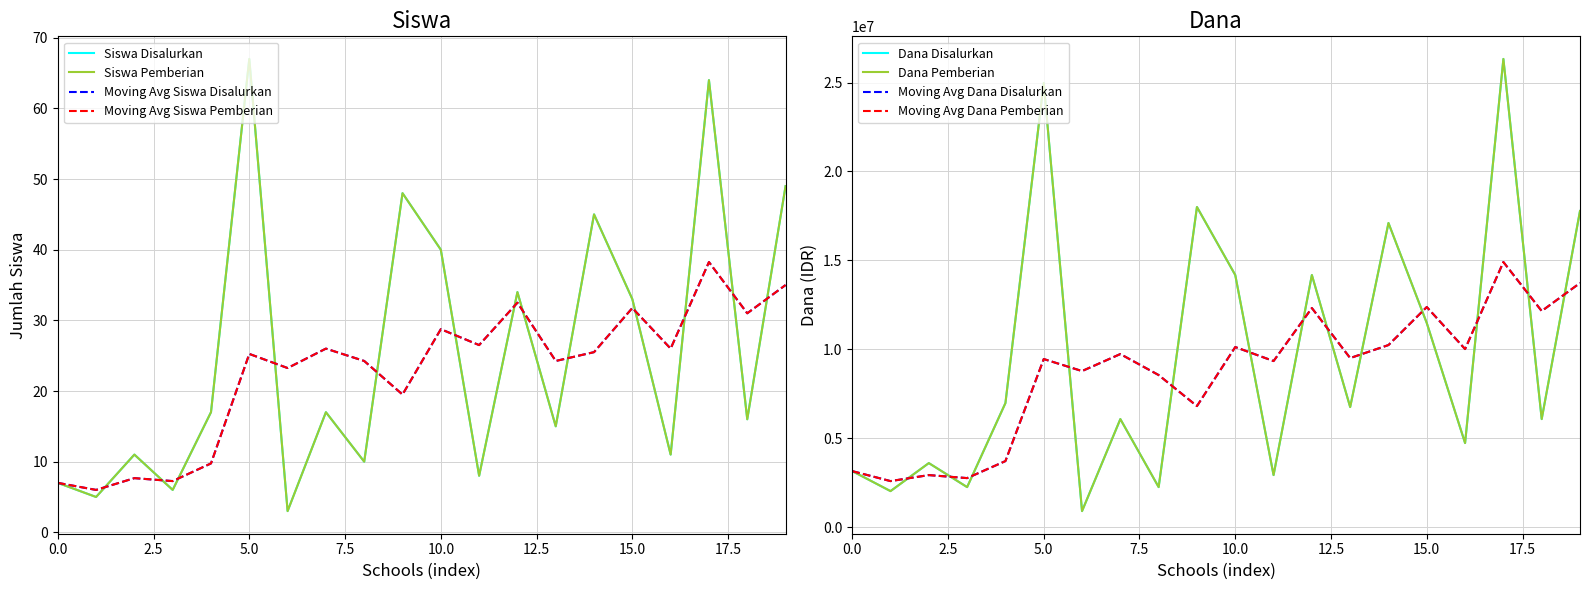

True or false: Siswa Pemberian and Dana Pemberian intersect in this chart.

False